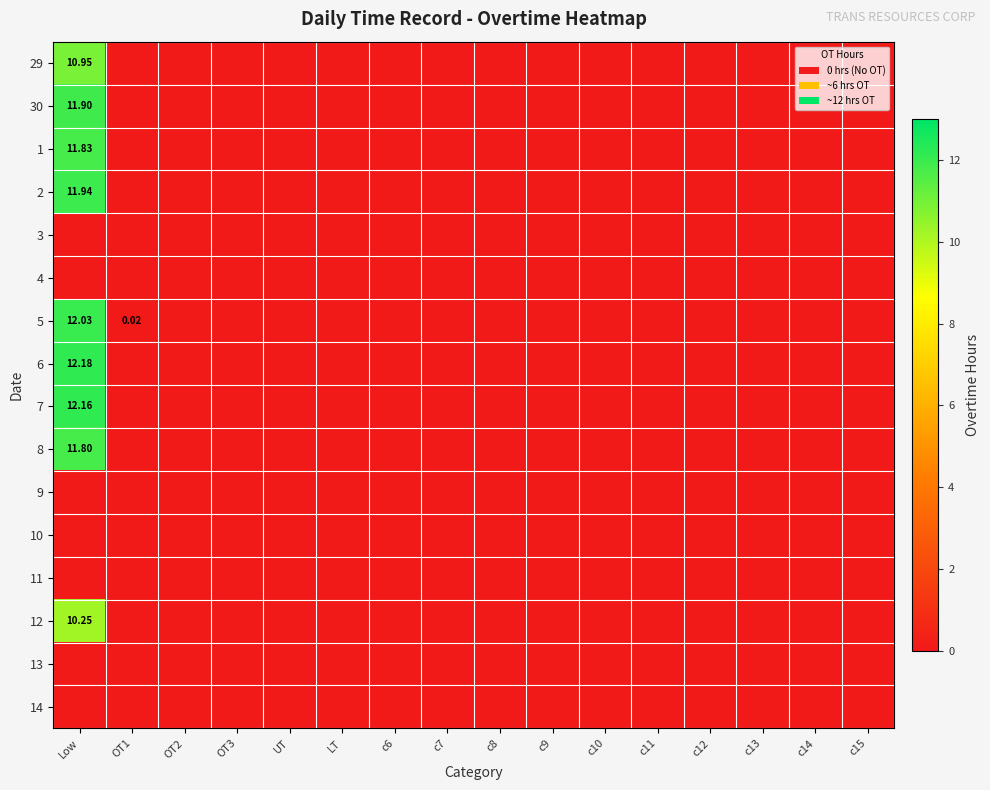

At which category does the chart reach its peak across all series?

Low